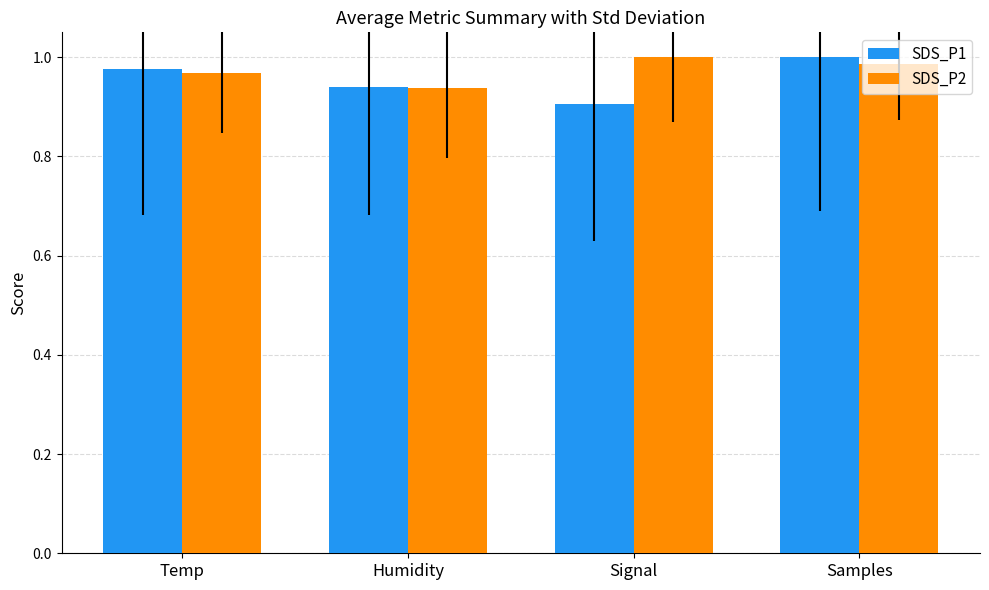

How many series are shown in this chart?

2